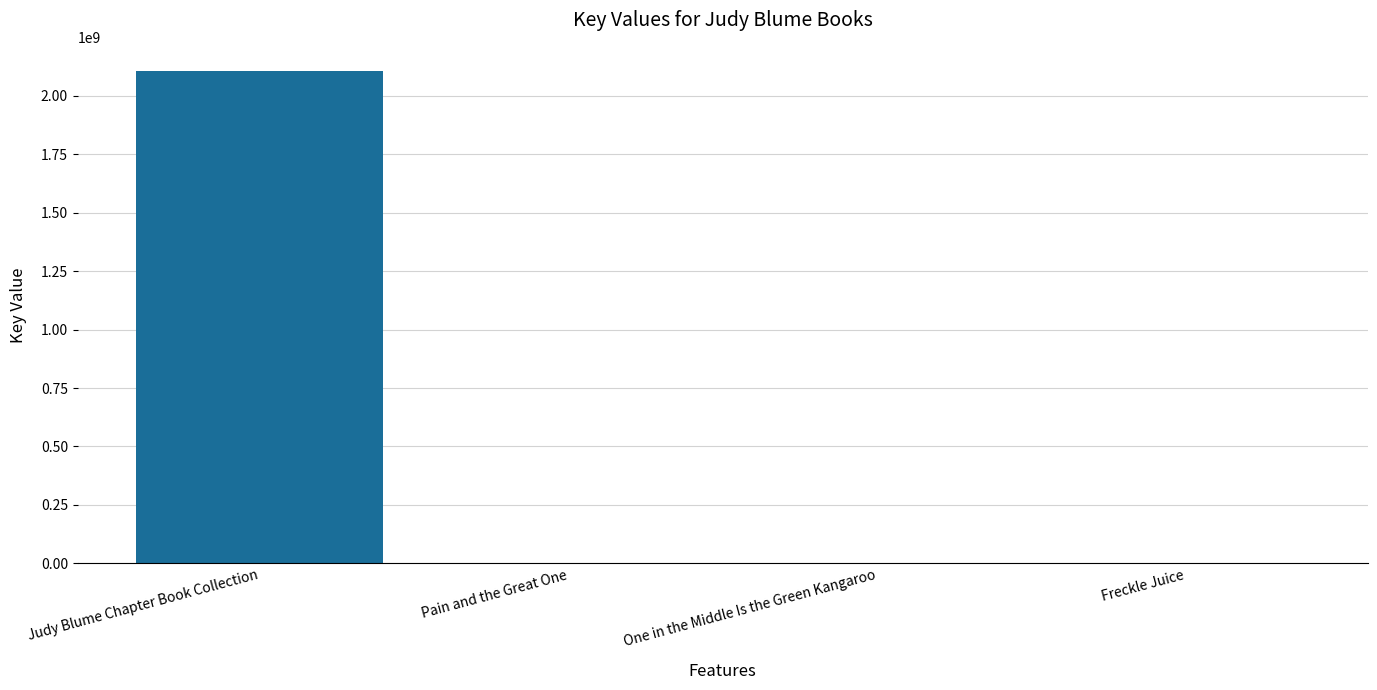

What is the change in value from Judy Blume Chapter Book Collection to Freckle Juice?

-2103952263